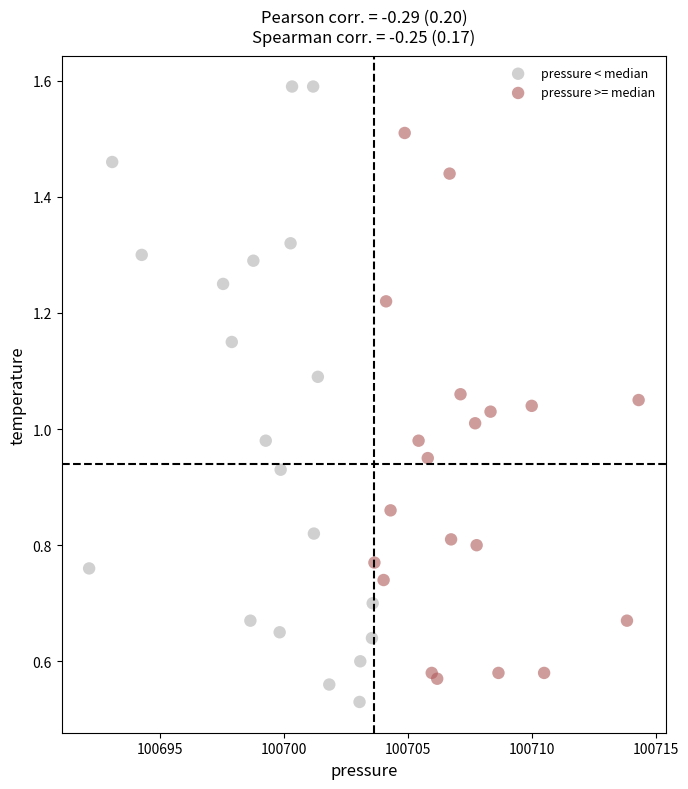

Which series contains the highest Y value?

pressure < median